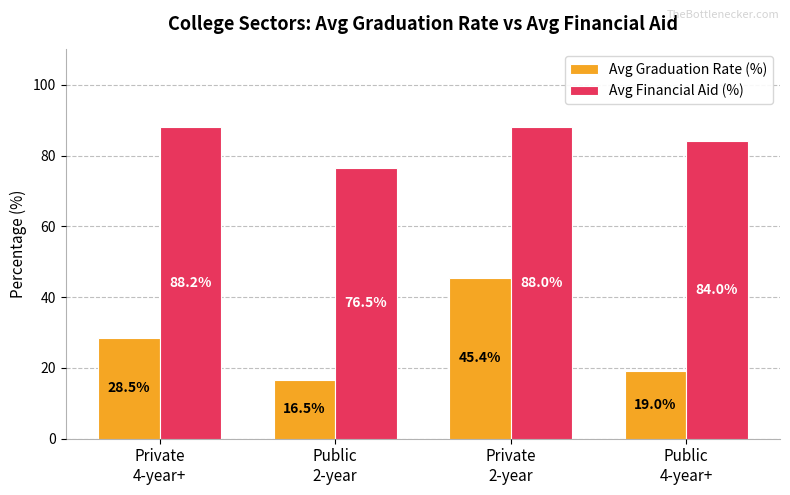

At which category is the sum across all series the highest?

Private
2-year